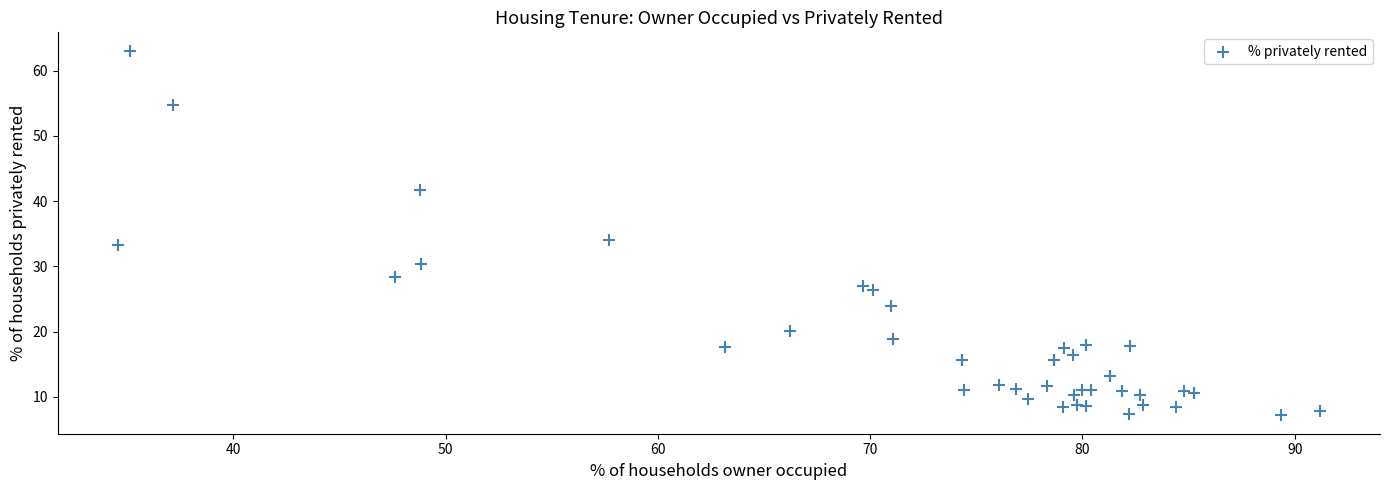

What Y value in the scatter plot is closest to 35?

34.1